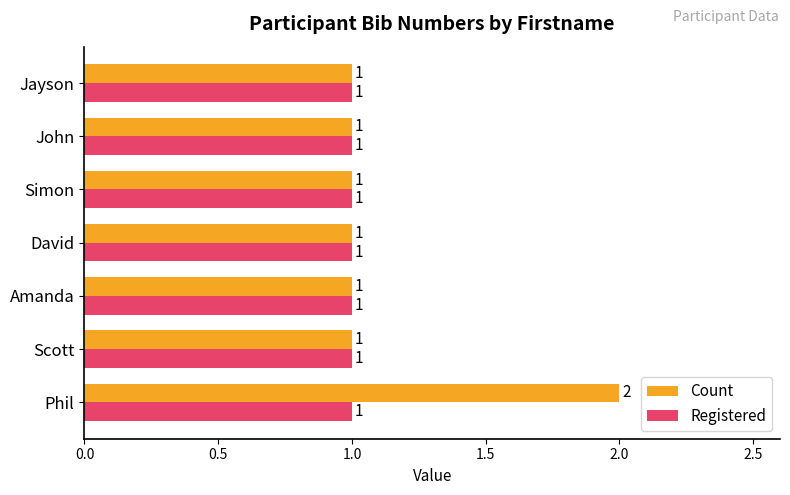

Which category has the highest value in the Count series?

Phil